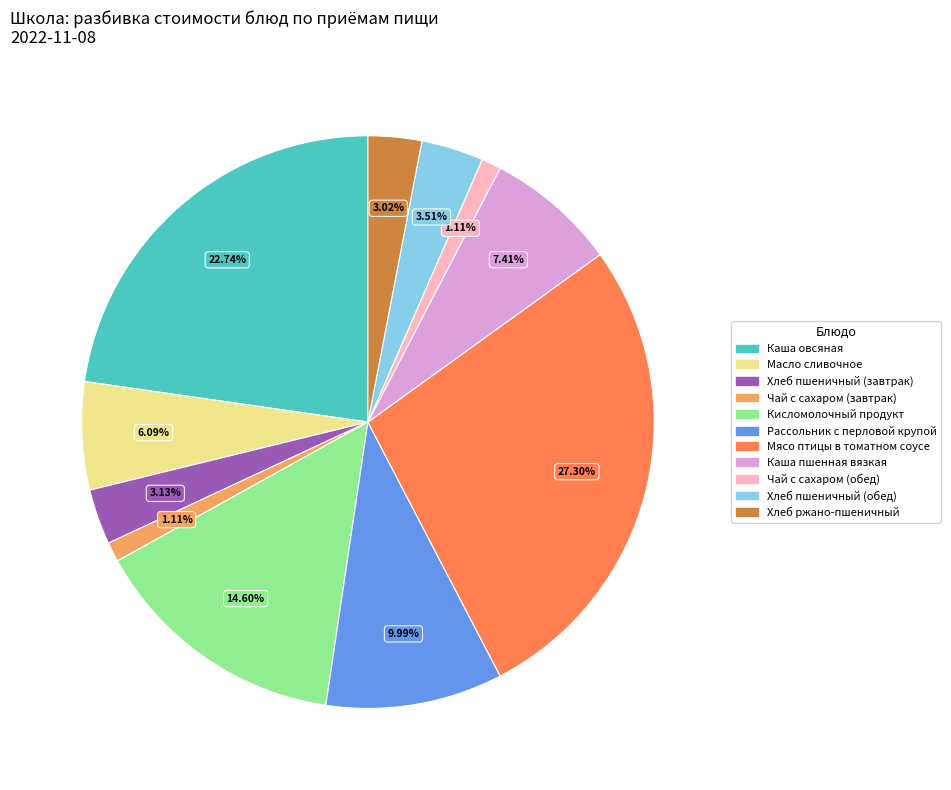

To the nearest percent, what portion does Мясо птицы в томатном соусе represent?

27%